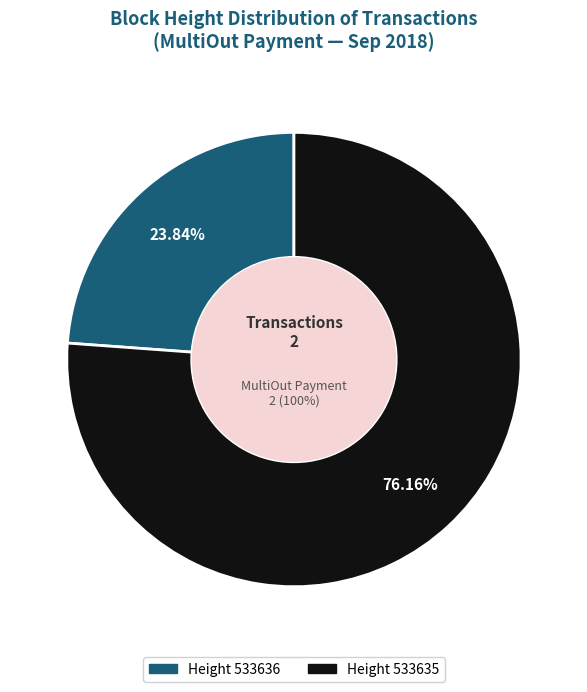

Is it true that 533635 is 69% of the pie?

False